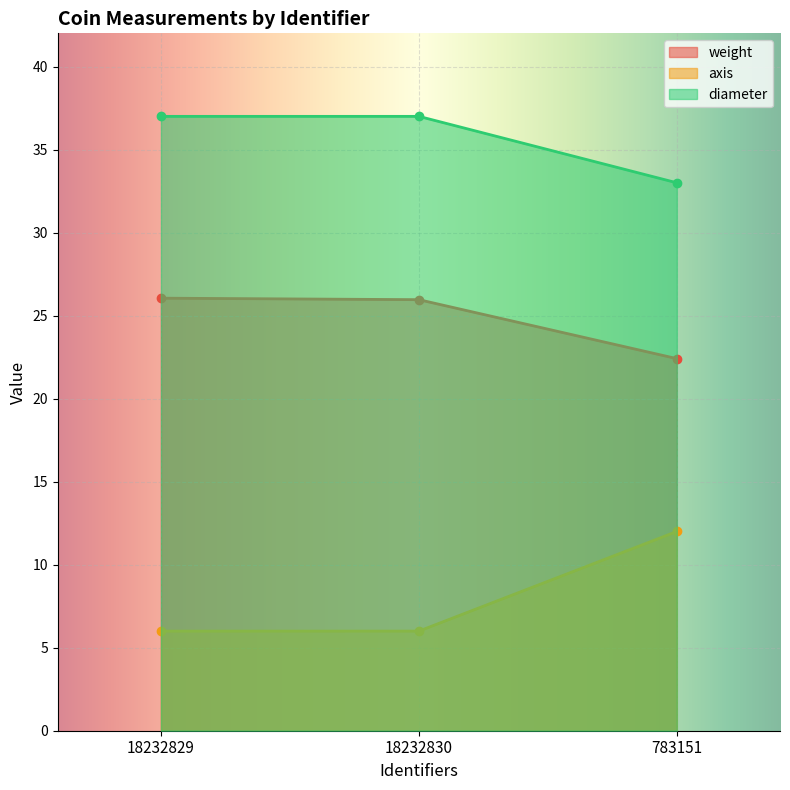

How many distinct data groups are displayed?

3